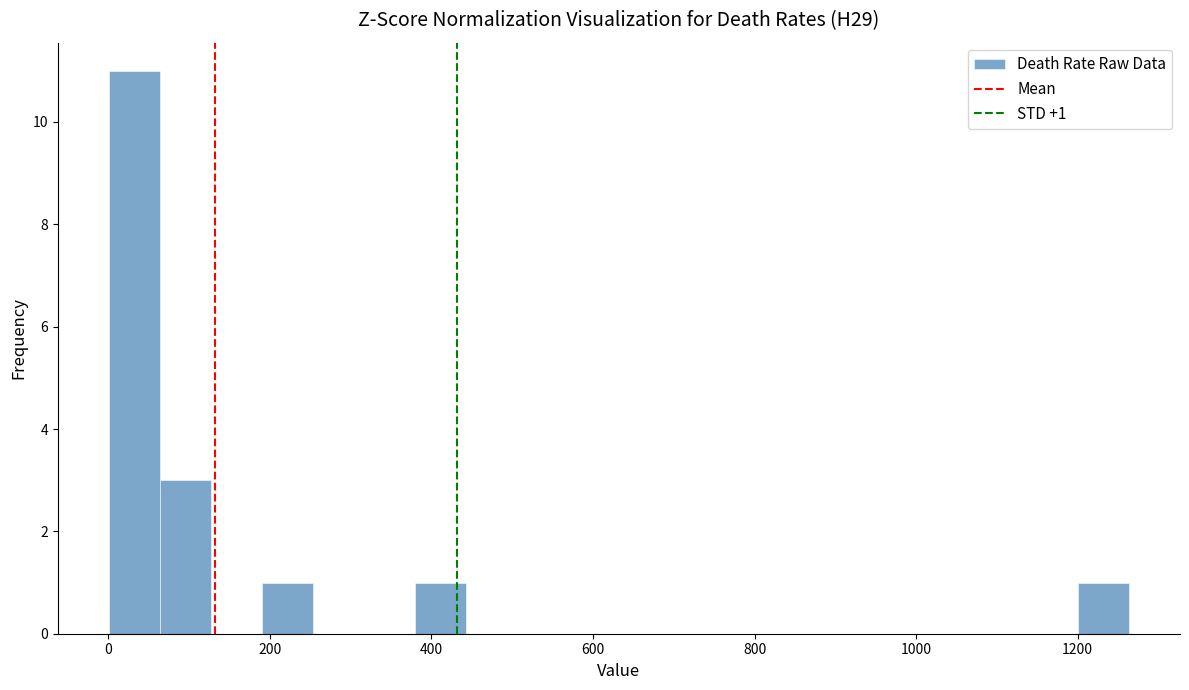

Around what value on the x-axis is the tallest bar? Give the approximate position of its centre, as read against the axis.

40